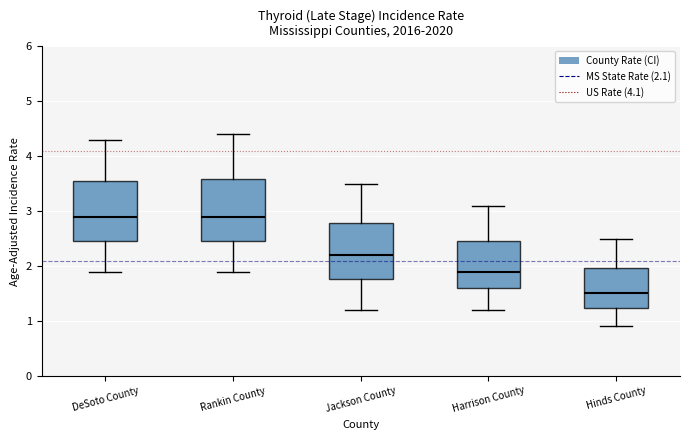

Where does the upper whisker of the box for Rankin County end on the y-axis? The values are not printed on the chart, so give them approximately, as read against the axis.

4.4